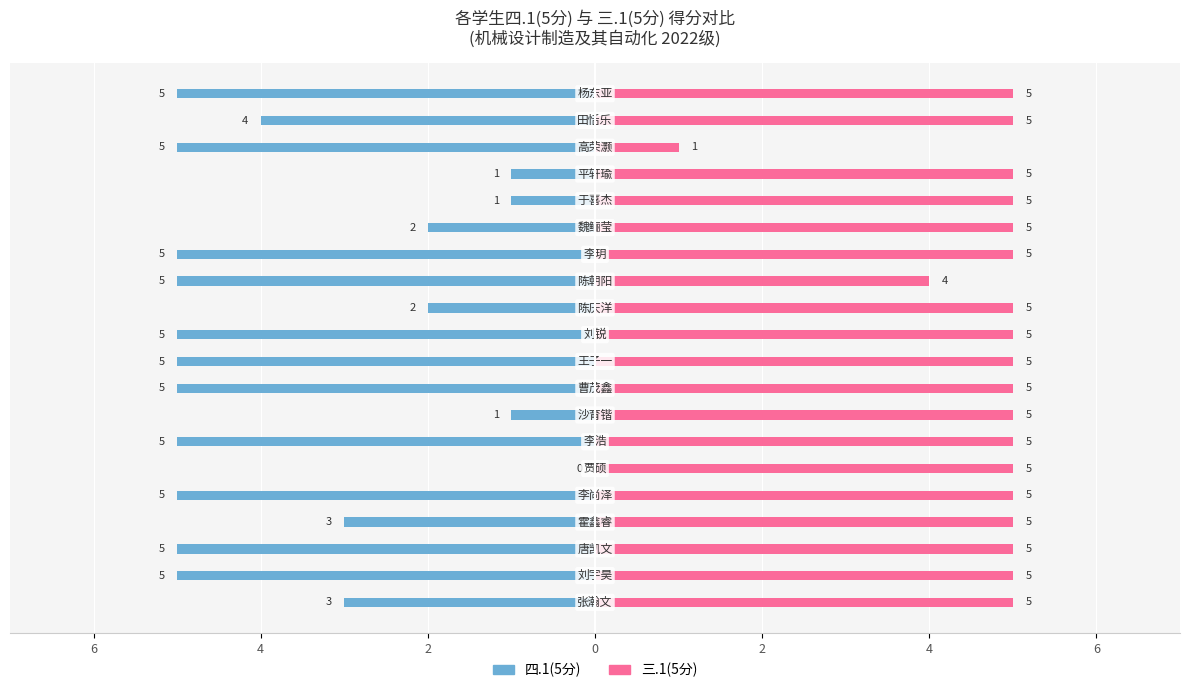

Are the bars horizontal?

Yes